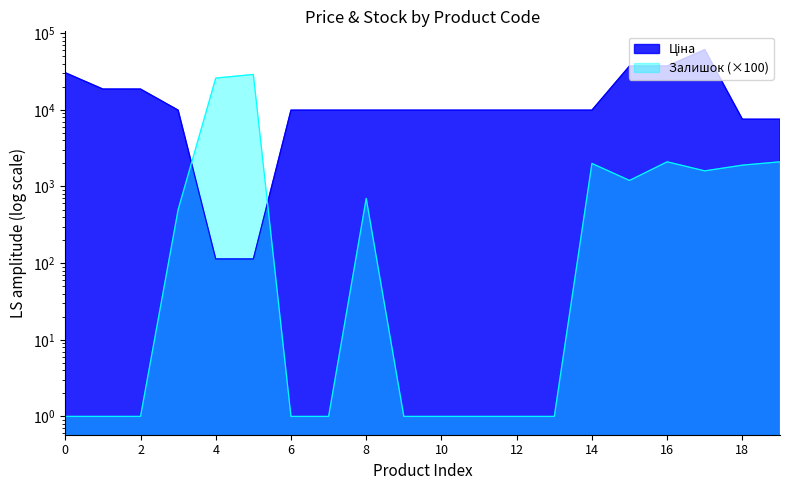

In Залишок, how many points are lower than both neighbors (excluding endpoints)?

2